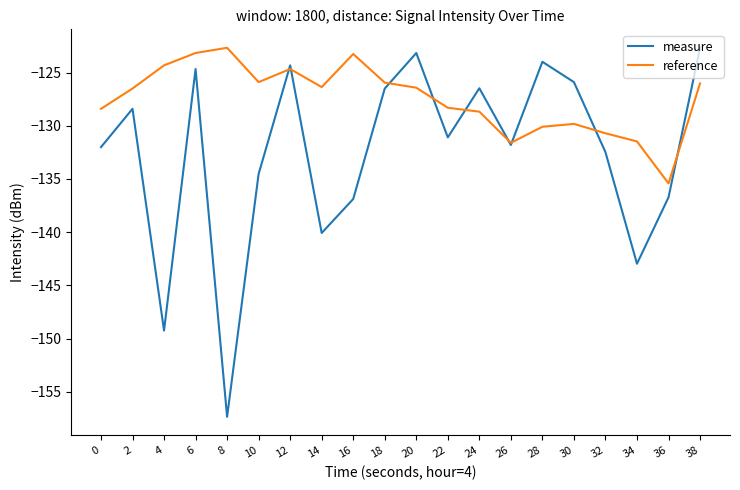

What is the difference between the maximum and minimum values in the measure series?

34.7